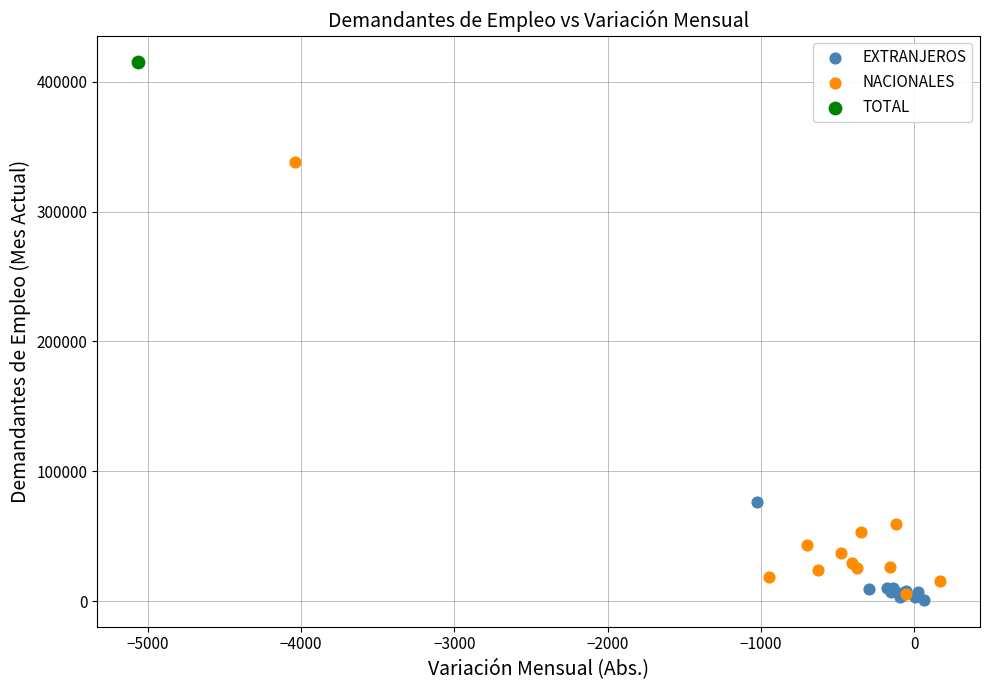

Which series contains the lowest Y value?

EXTRANJEROS